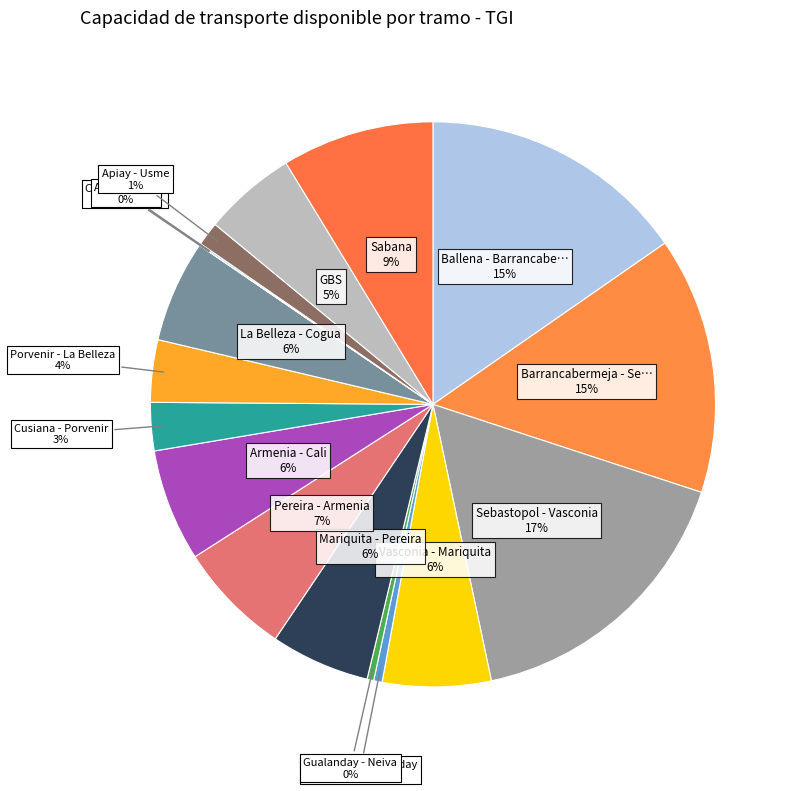

What is the largest slice in the pie chart?

Sebastopol - Vasconia